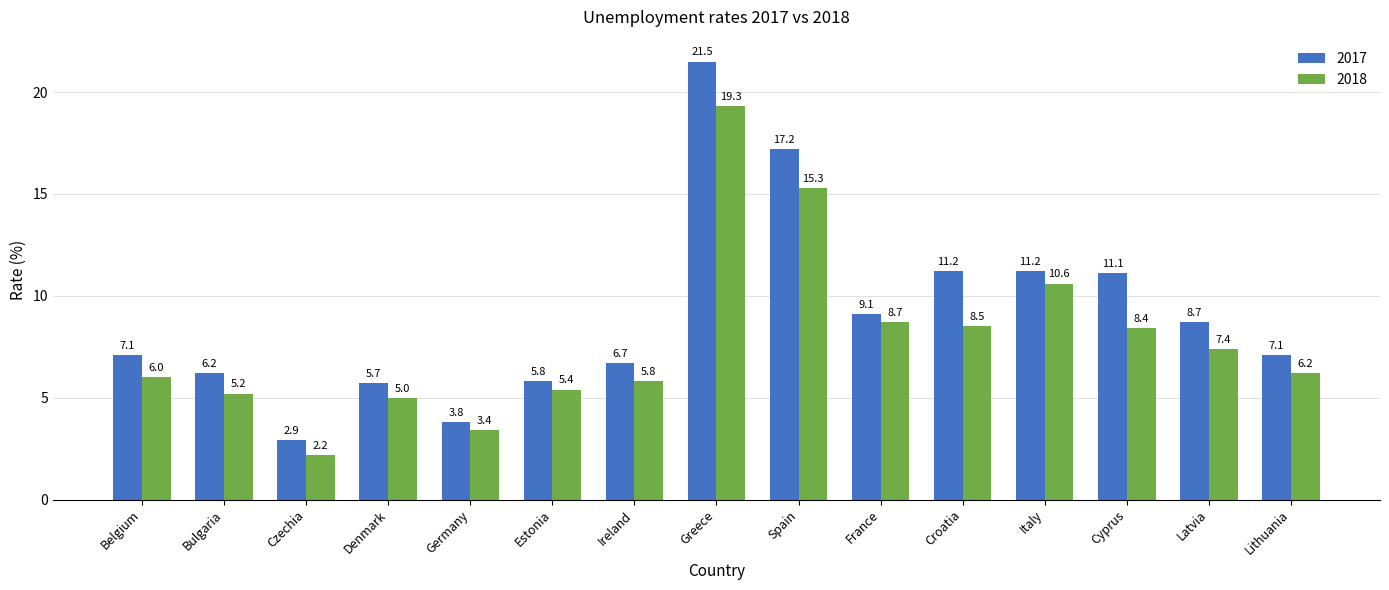

What is the difference between the 2018 values at France and Lithuania?

2.5